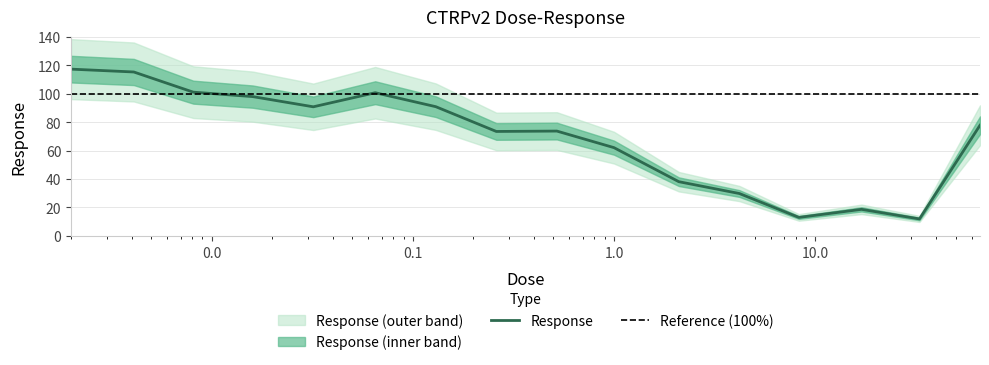

How many interior local valleys (lower than both neighbors) does the data have?

4